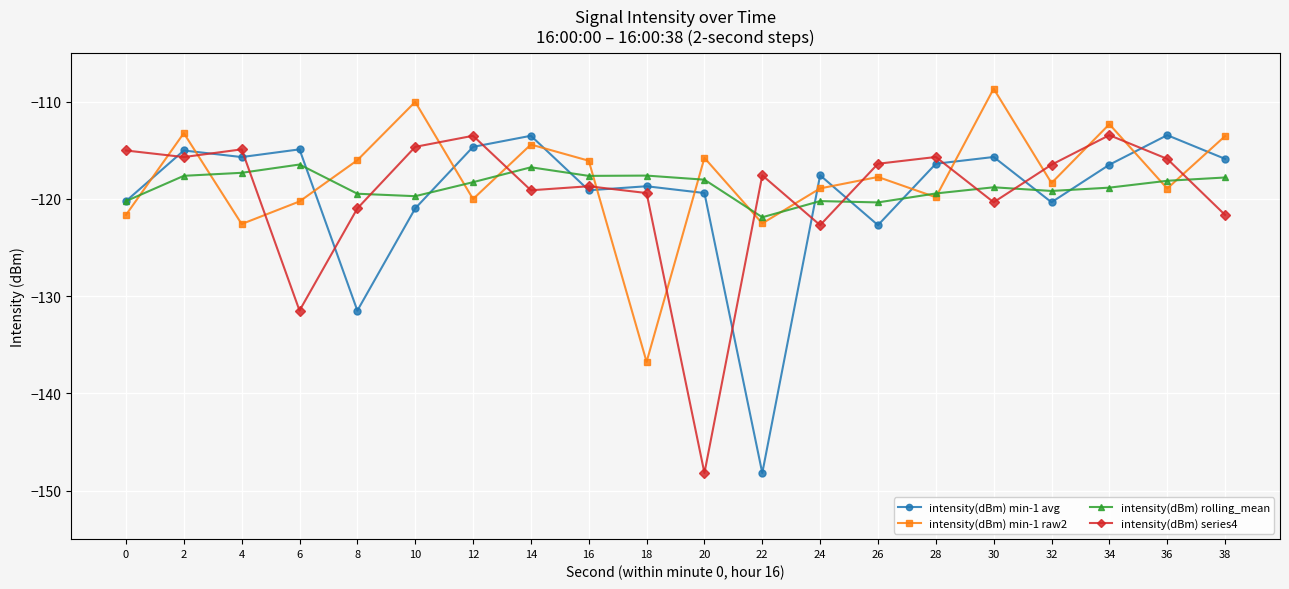

True or false: intensity(dBm) min-1 raw2 and intensity(dBm) rolling_mean cross at least once.

True